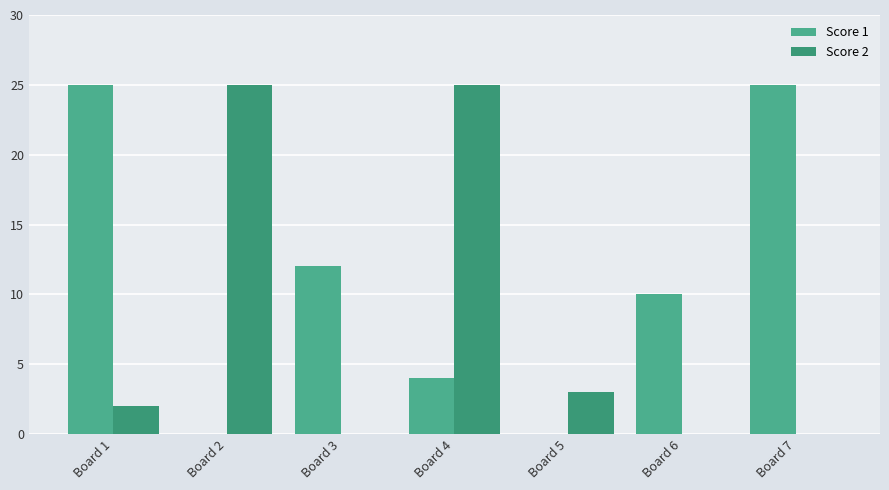

The value of Score 1 at Board 6 is 10. True or false?

True